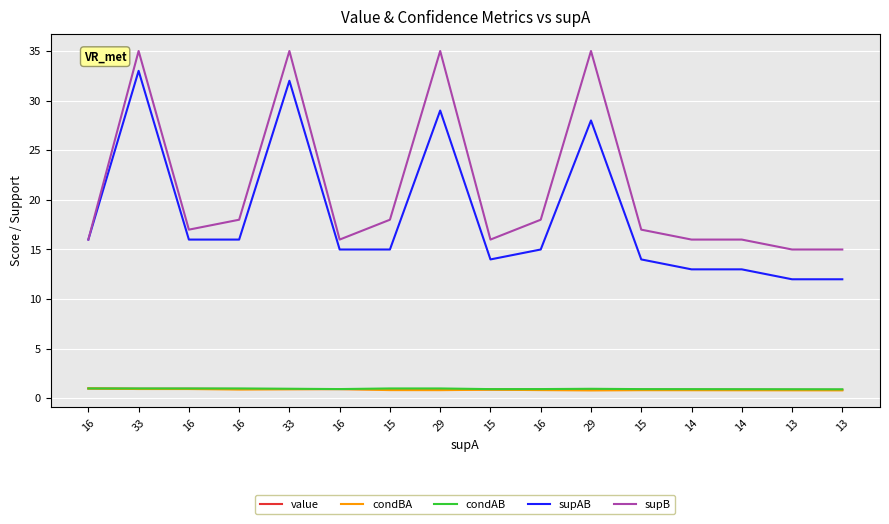

Is the value of supB at 29 greater than the value of condAB at 13?

Yes